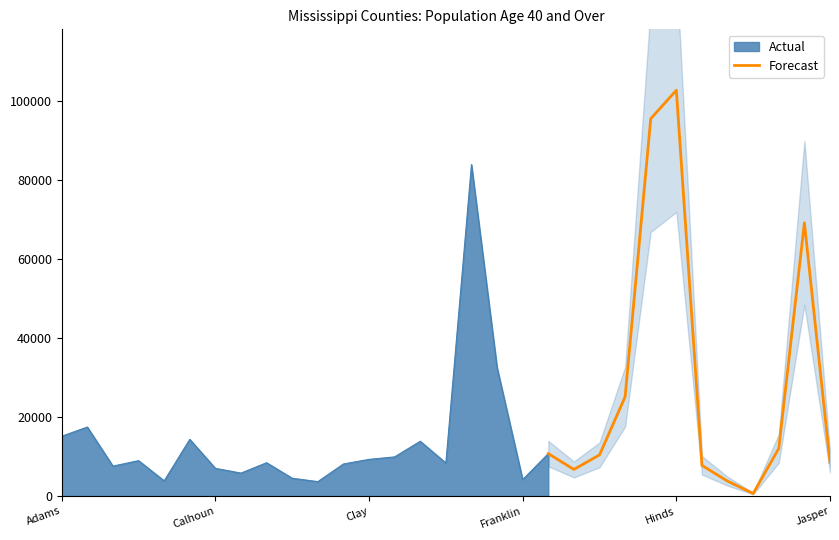

The value of Forecast at Hinds is 102746. True or false?

True